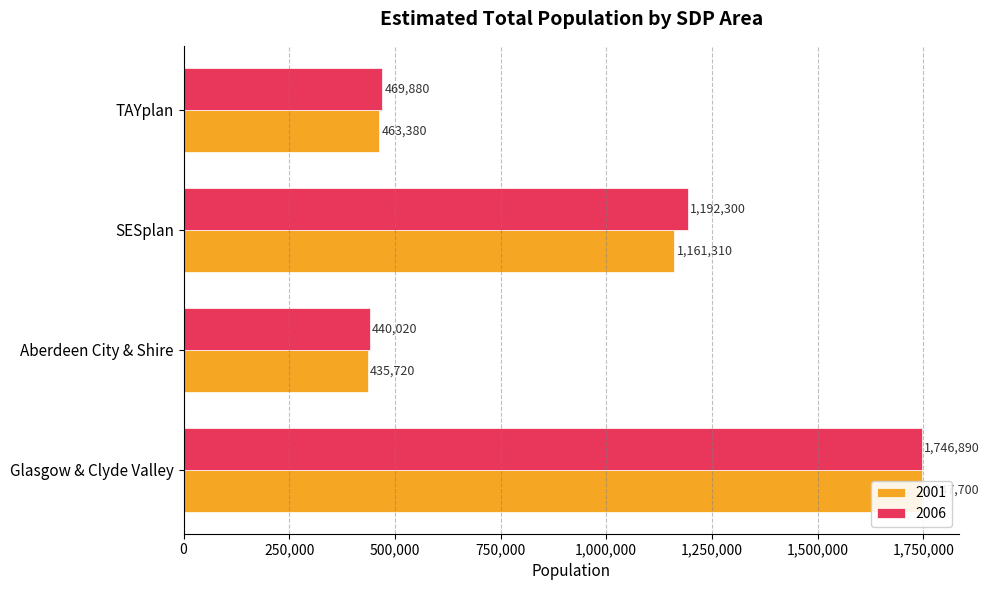

What are all the series names shown in the legend?

2001, 2006